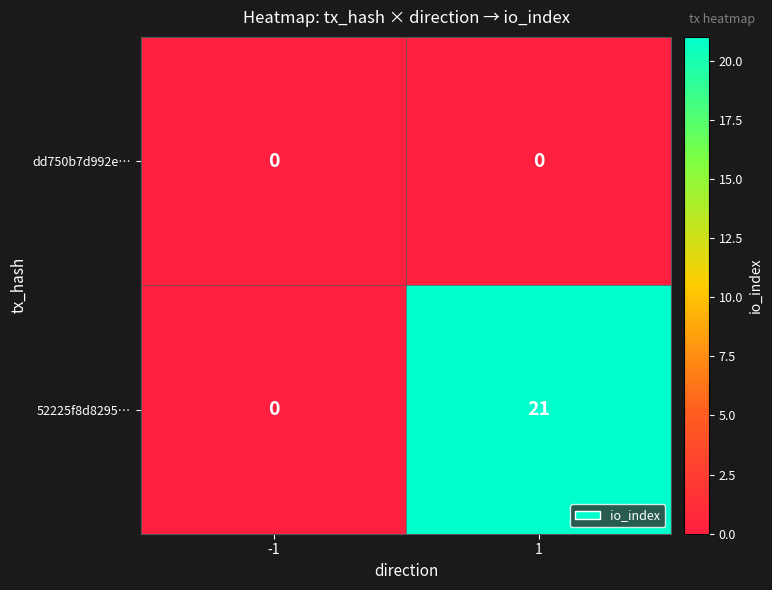

Is it true that 52225f8d8295… equals 0 at -1?

True